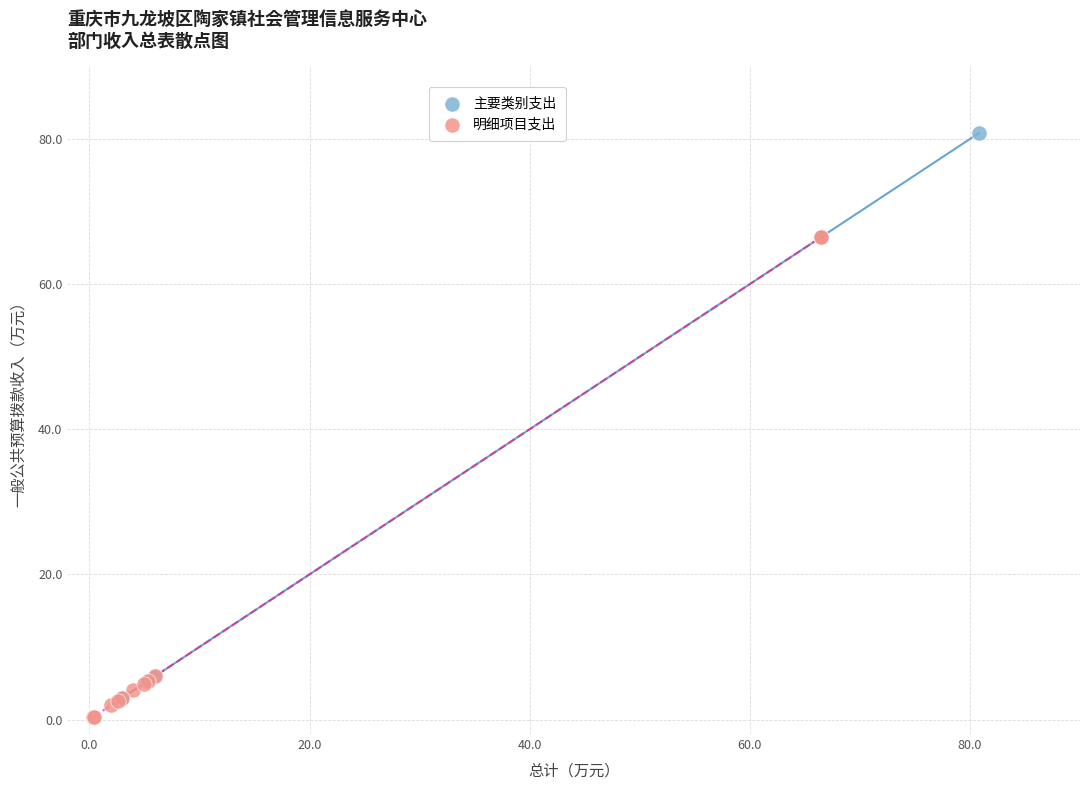

Which series contains the highest Y value?

主要类别支出